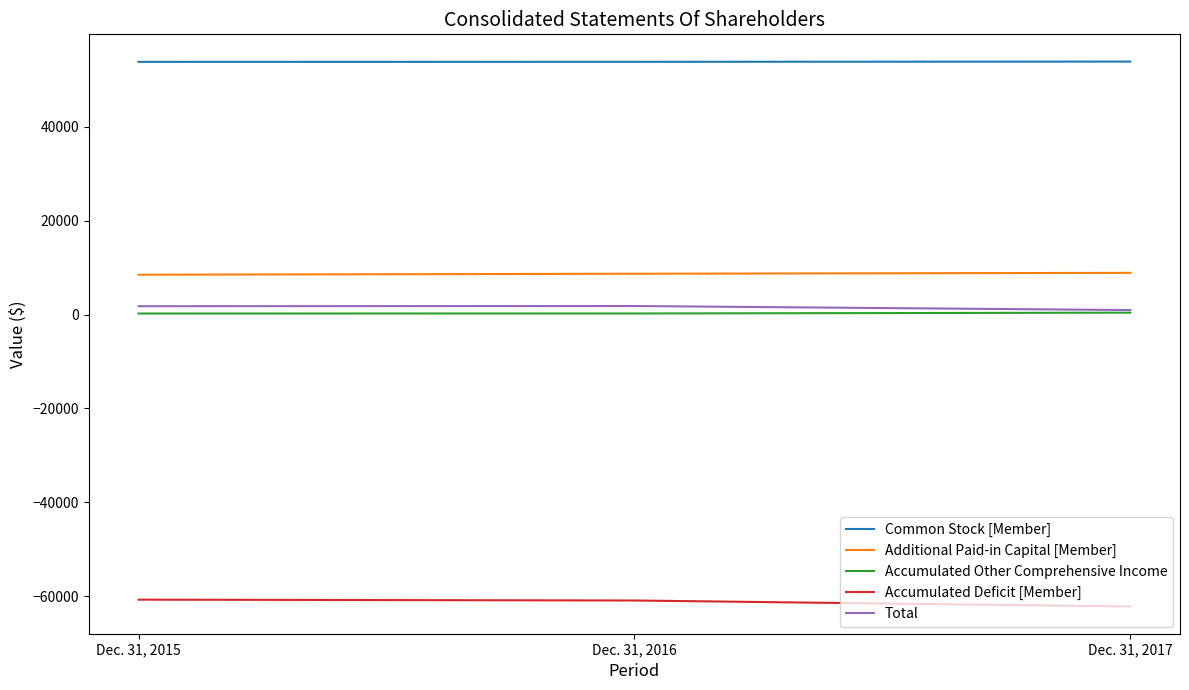

What is the highest value of the Accumulated Other Comprehensive Income series?

391